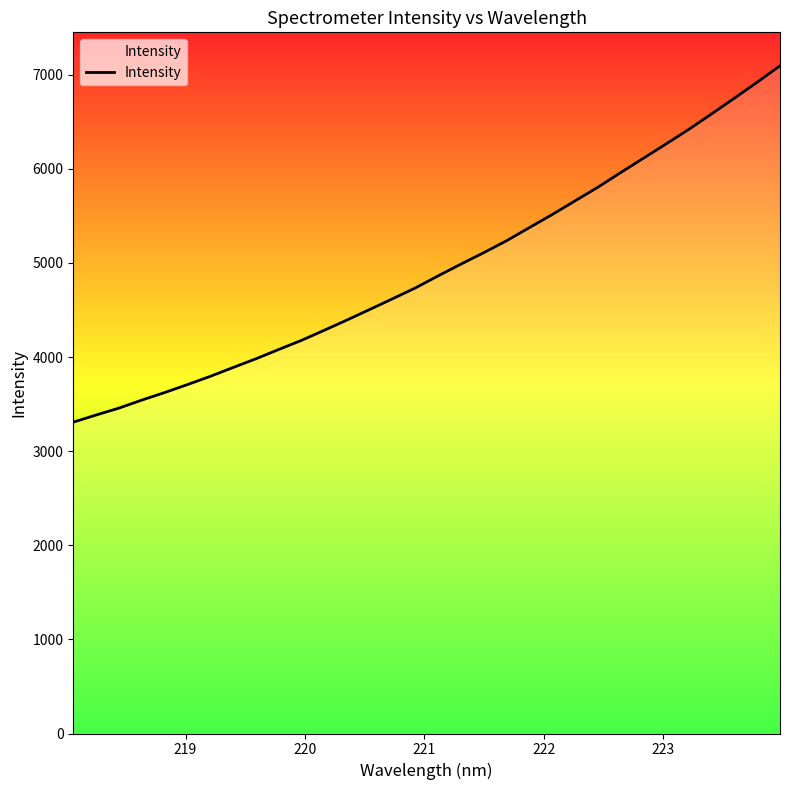

Count the number of values greater than 4863.

16